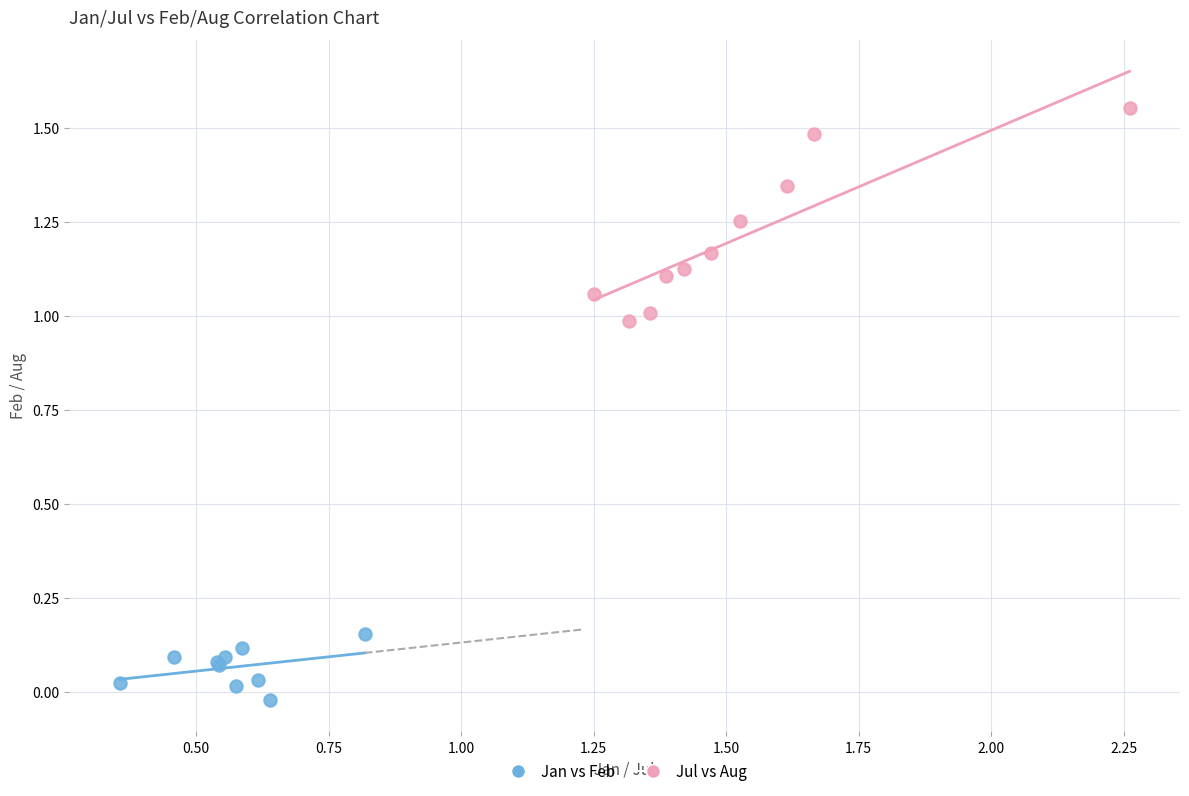

Which series contains the highest Y value?

Jul vs Aug